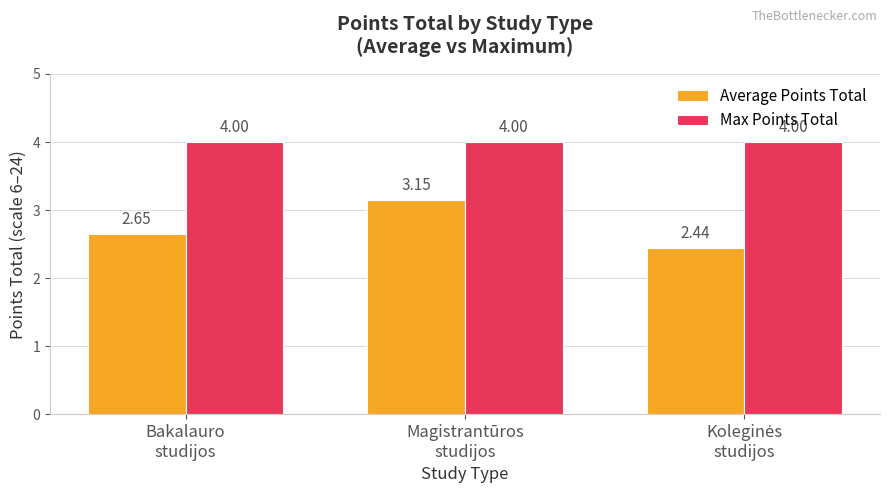

What is the sum of all Average Points Total values?

8.2